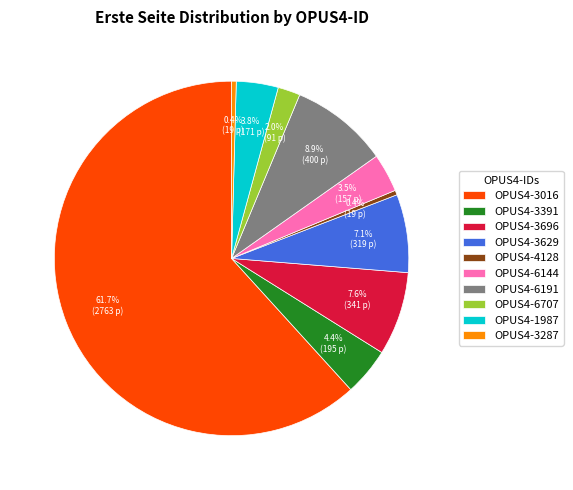

How many slices are in this pie chart?

10